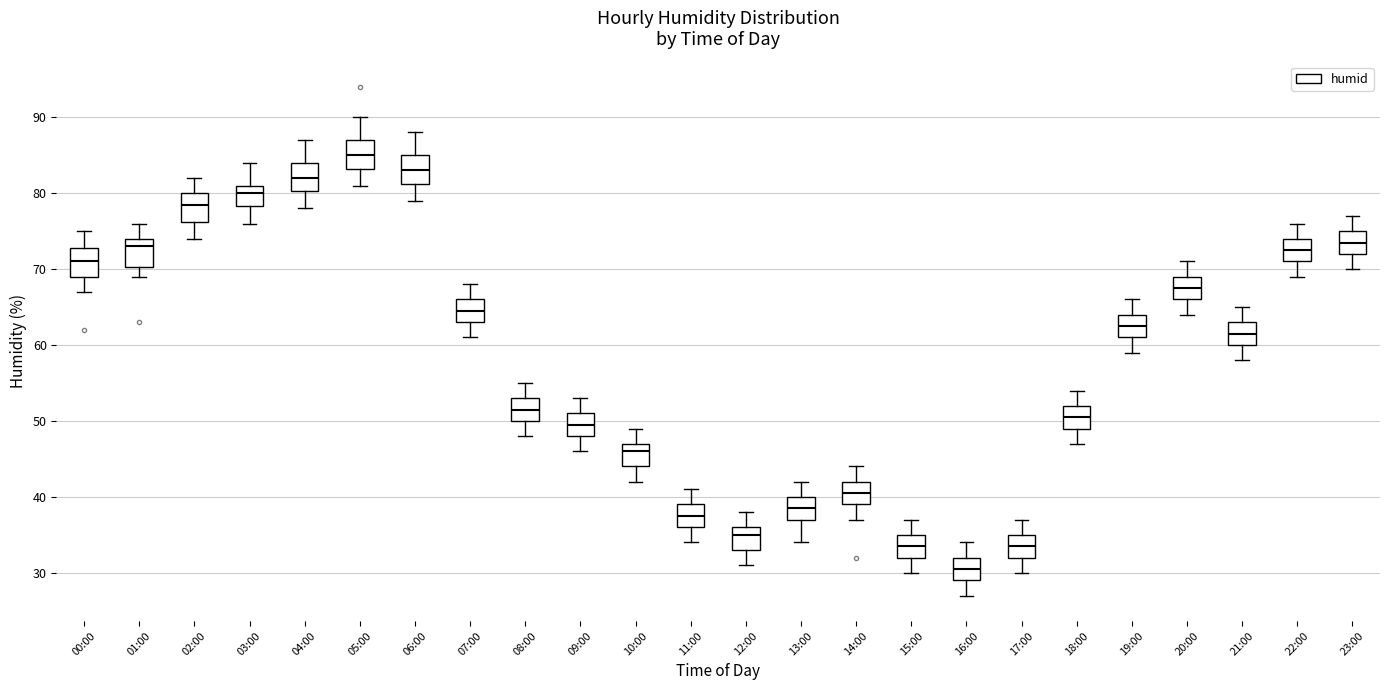

Reading left to right, read every box against the y-axis: the position of its median line, the range the box covers, and the ends of its whiskers. The values are not printed on the chart, so give them approximately, as read against the axis.

00:00: median 71, box 69 to 73, whiskers 67 to 75
01:00: median 73, box 70 to 74, whiskers 69 to 76
02:00: median 79, box 76 to 80, whiskers 74 to 82
03:00: median 80, box 78 to 81, whiskers 76 to 84
04:00: median 82, box 80 to 84, whiskers 78 to 87
05:00: median 85, box 83 to 87, whiskers 81 to 90
06:00: median 83, box 81 to 85, whiskers 79 to 88
07:00: median 65, box 63 to 66, whiskers 61 to 68
08:00: median 52, box 50 to 53, whiskers 48 to 55
09:00: median 50, box 48 to 51, whiskers 46 to 53
10:00: median 46, box 44 to 47, whiskers 42 to 49
11:00: median 38, box 36 to 39, whiskers 34 to 41
12:00: median 35, box 33 to 36, whiskers 31 to 38
13:00: median 39, box 37 to 40, whiskers 34 to 42
14:00: median 41, box 39 to 42, whiskers 37 to 44
15:00: median 34, box 32 to 35, whiskers 30 to 37
16:00: median 31, box 29 to 32, whiskers 27 to 34
17:00: median 34, box 32 to 35, whiskers 30 to 37
18:00: median 51, box 49 to 52, whiskers 47 to 54
19:00: median 63, box 61 to 64, whiskers 59 to 66
20:00: median 68, box 66 to 69, whiskers 64 to 71
21:00: median 62, box 60 to 63, whiskers 58 to 65
22:00: median 73, box 71 to 74, whiskers 69 to 76
23:00: median 74, box 72 to 75, whiskers 70 to 77